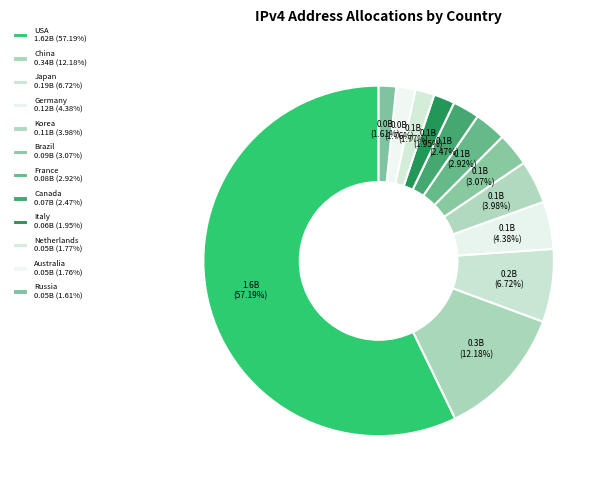

To the nearest percent, what is the difference between the largest and smallest slice percentages?

56%